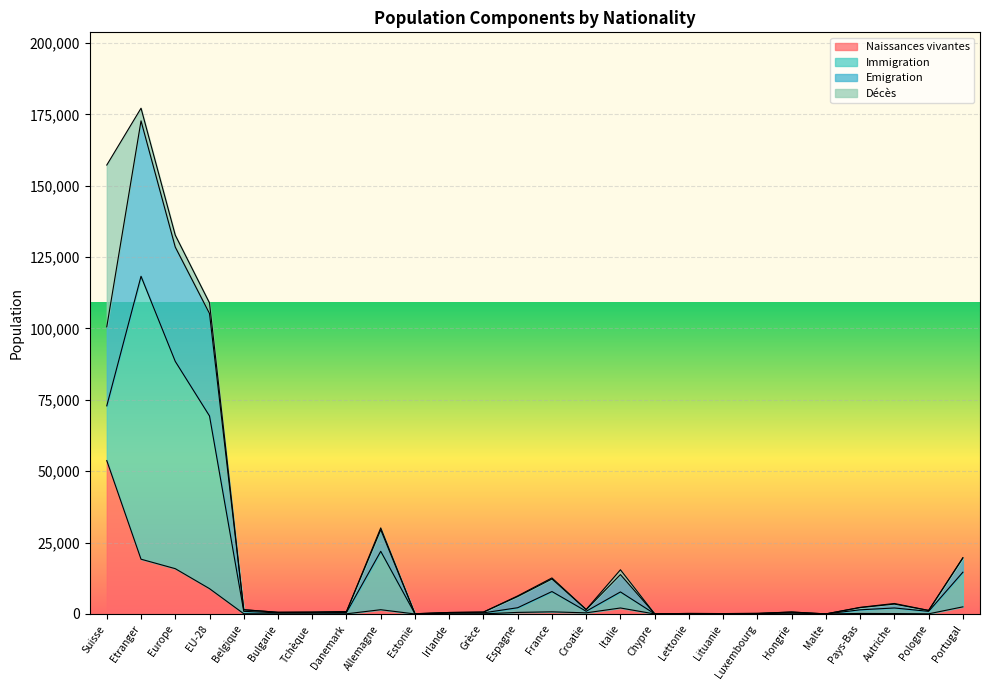

Where does the Naissances vivantes series first go above 82?

Suisse